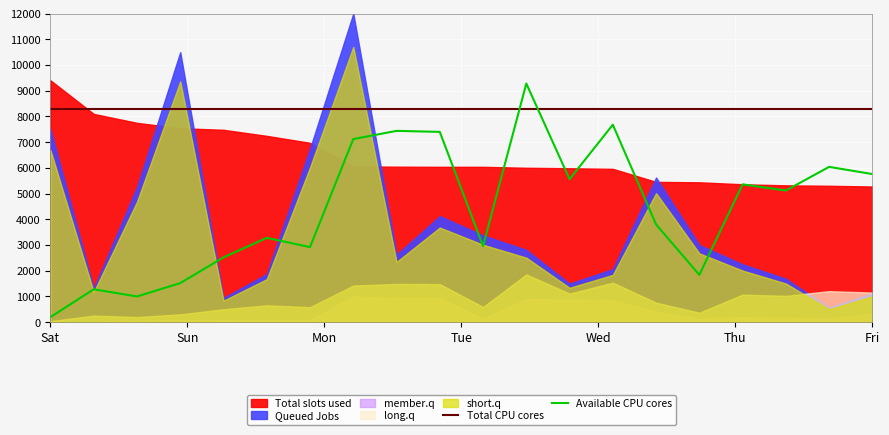

The value of Total CPU cores at 9 is 3971. True or false?

False